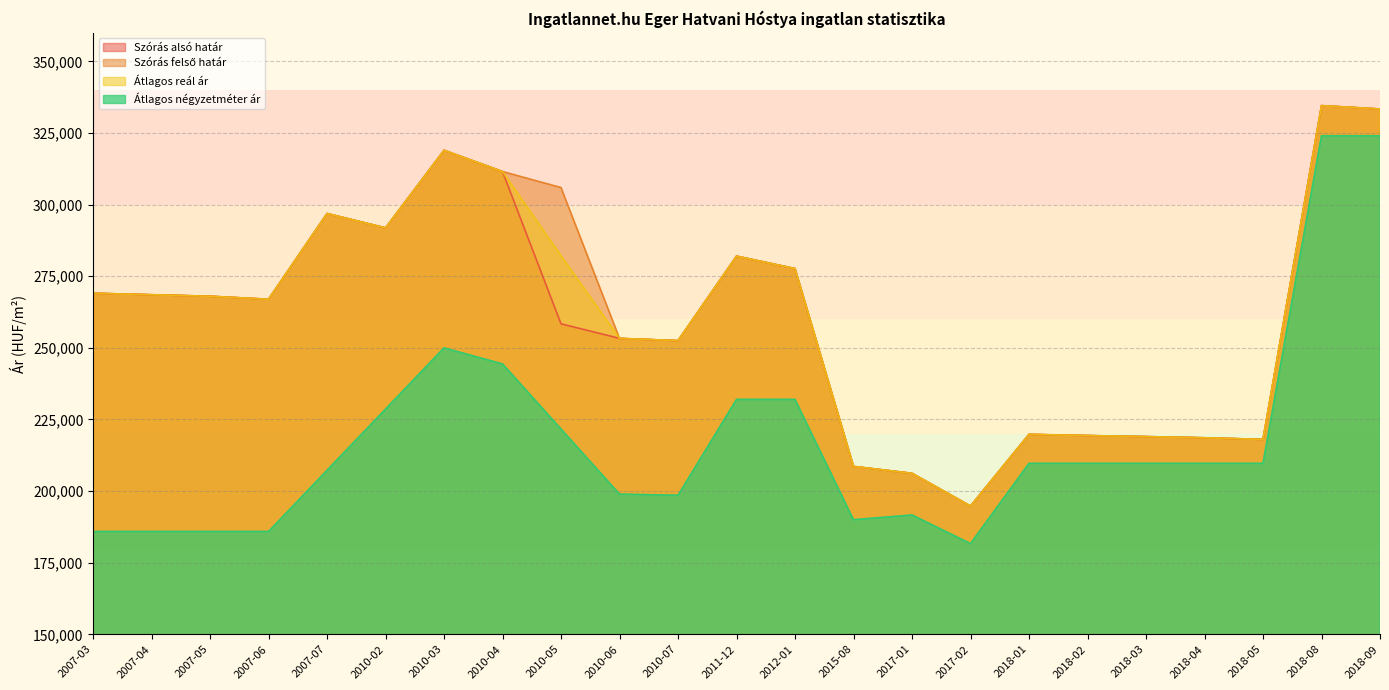

What is the average value of the Szórás felső határ series?

262439